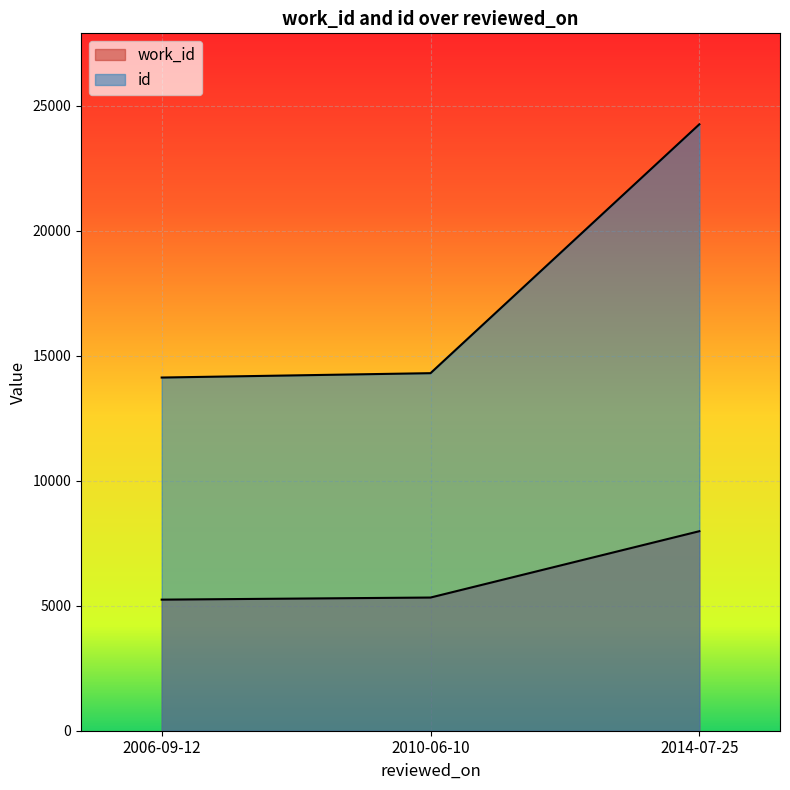

Which series has the largest total across all categories?

id